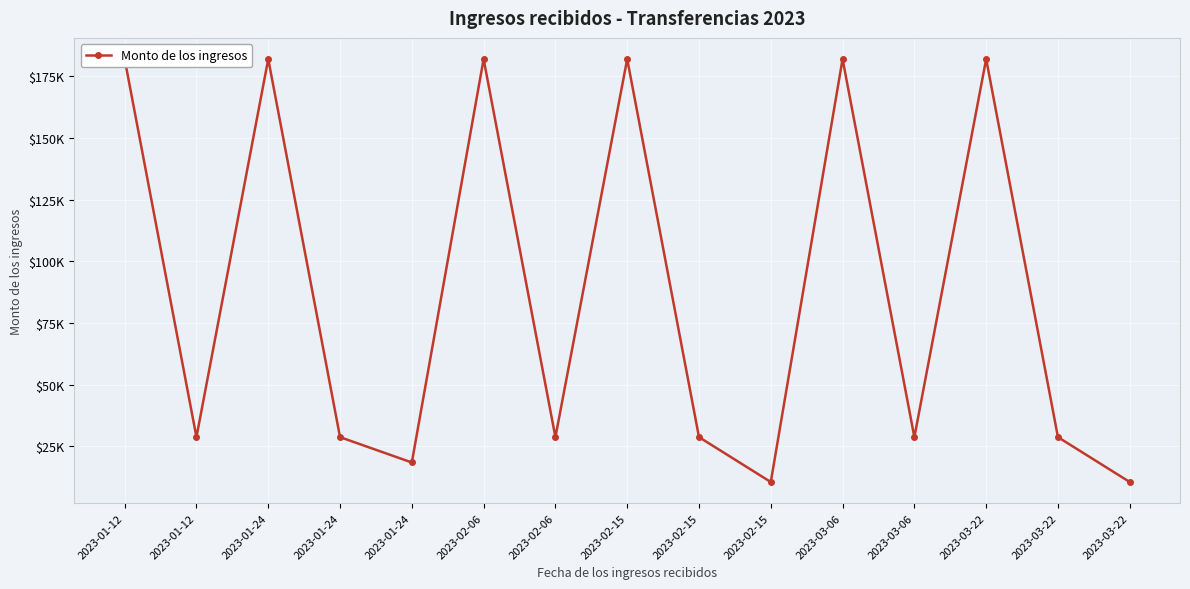

At which label is the value closest to 96278?

2023-01-12